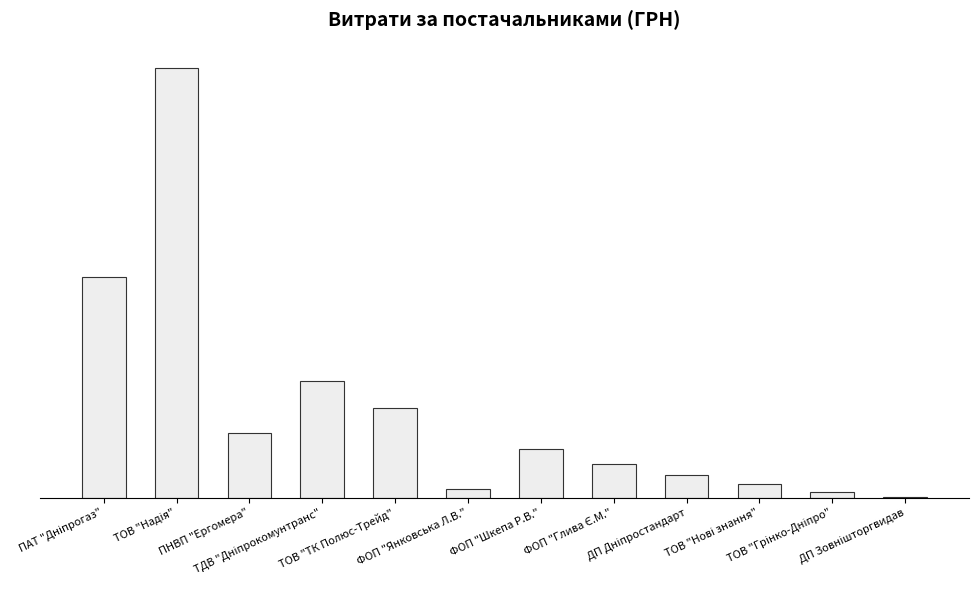

How many categories are shown in the chart?

12